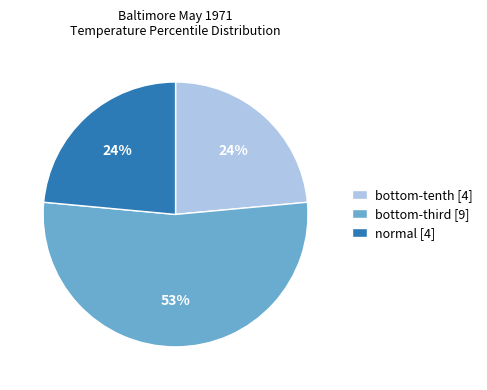

Does any single category account for the majority?

Yes